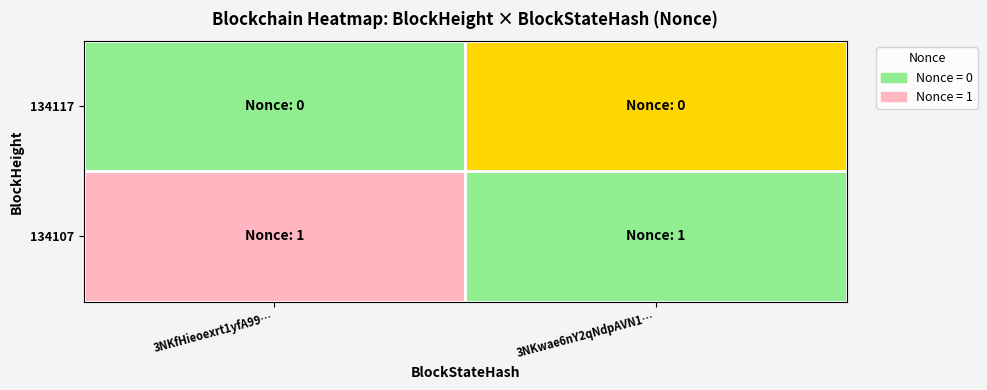

At which category does the chart reach its peak across all series?

3NKfHieoexrt1yfA99…